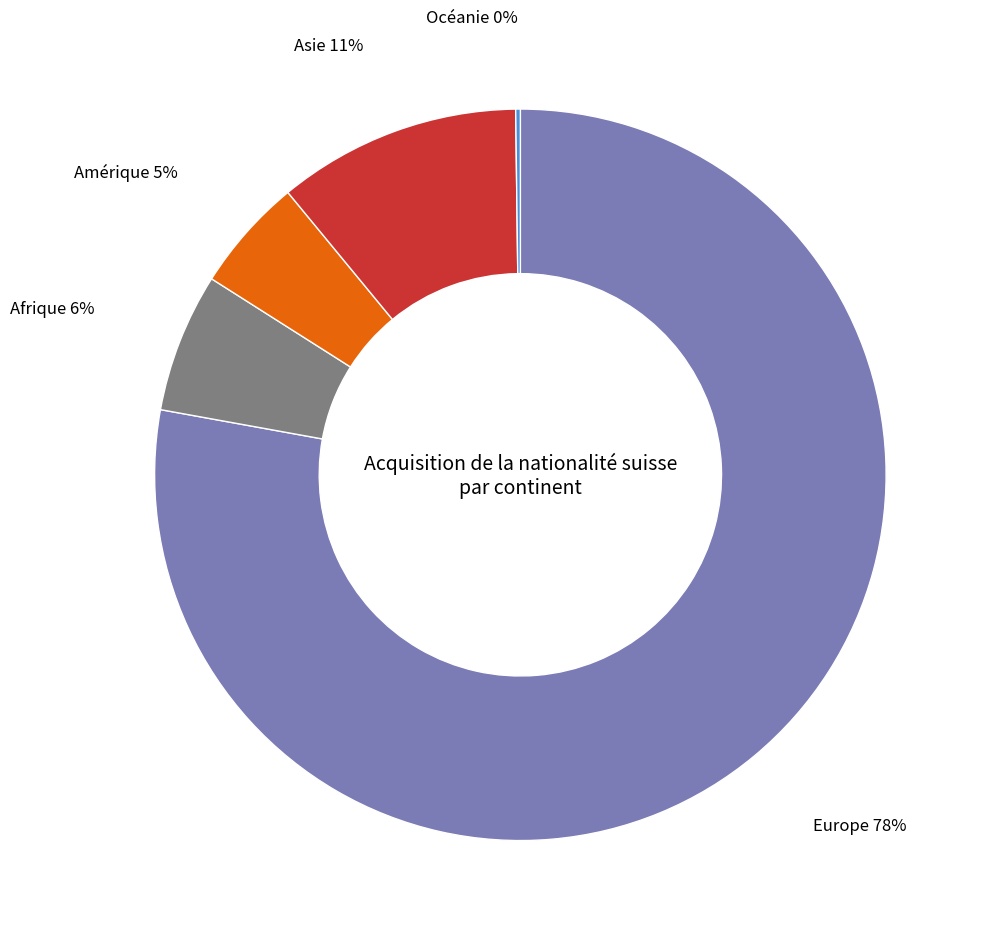

Is the sum of Afrique and Amérique greater than half?

No